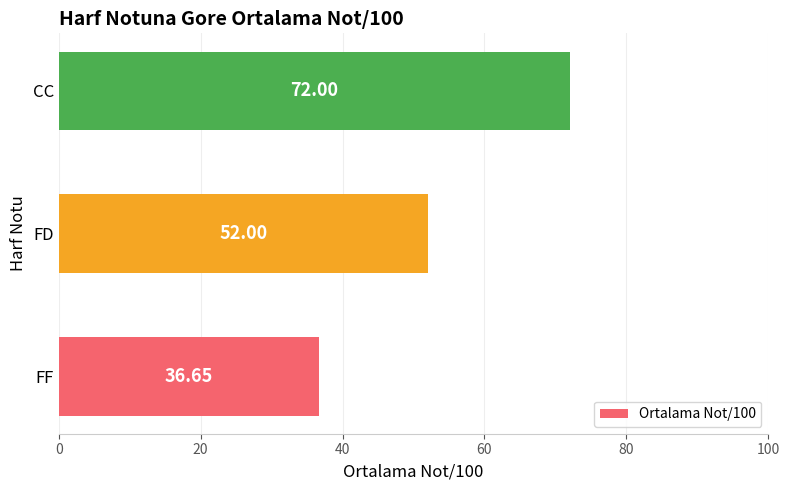

Does the chart contain stacked bars?

No